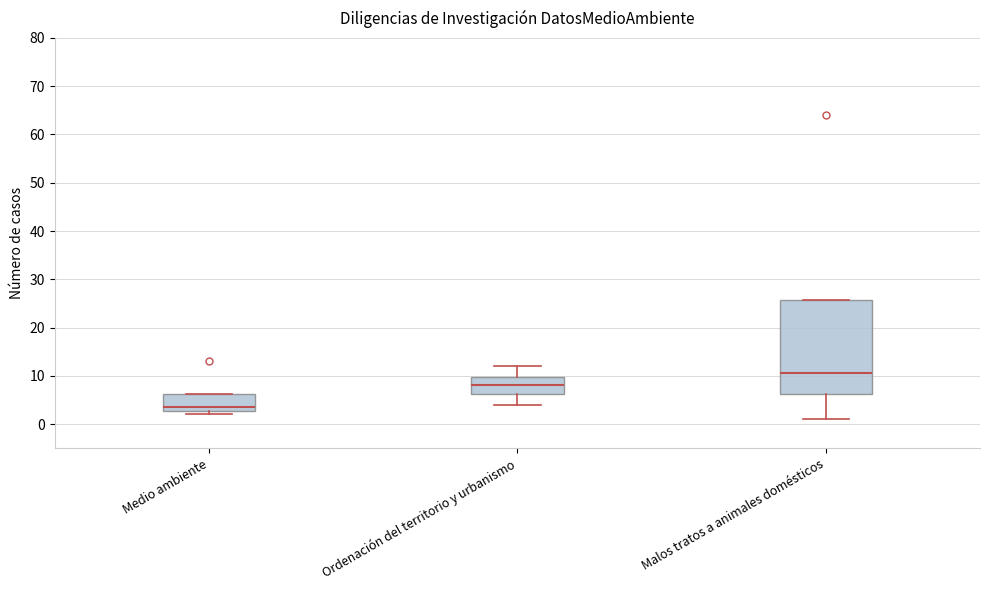

Which box's median line is the highest?

Malos tratos a animales domésticos